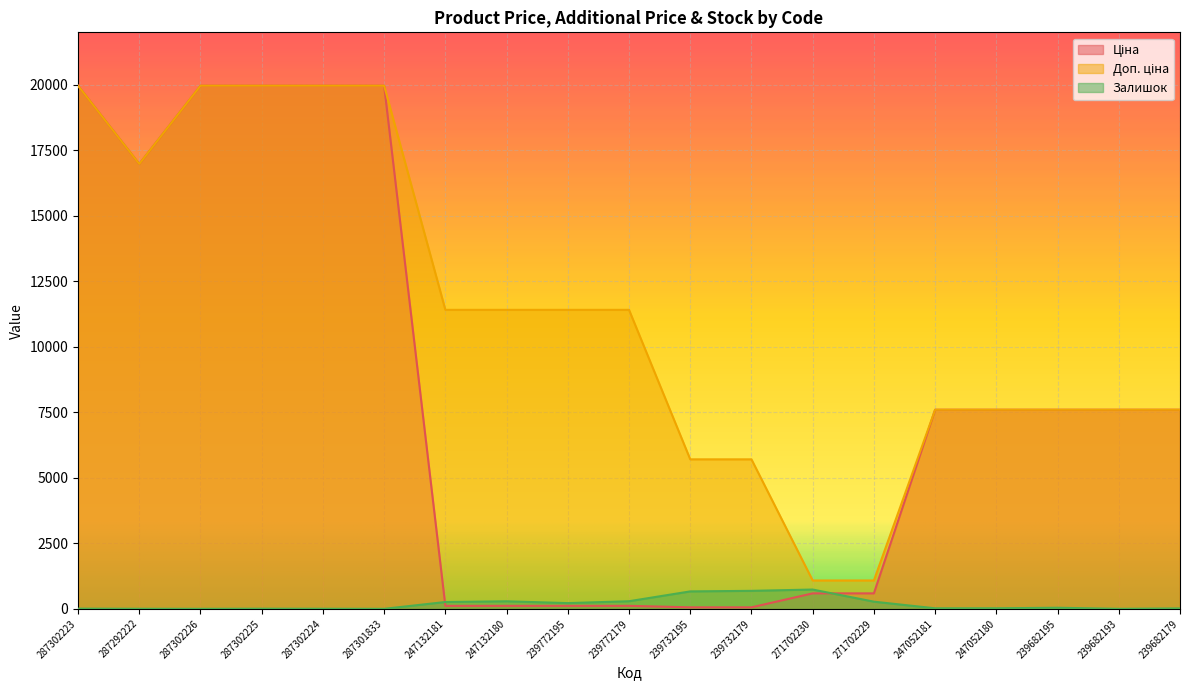

Which series has the largest range (max minus min)?

Ціна